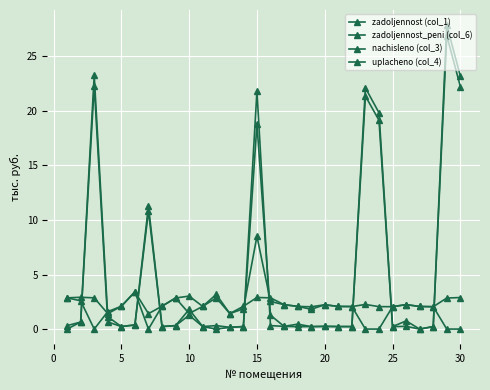

Does the chart have visible grid lines?

Yes